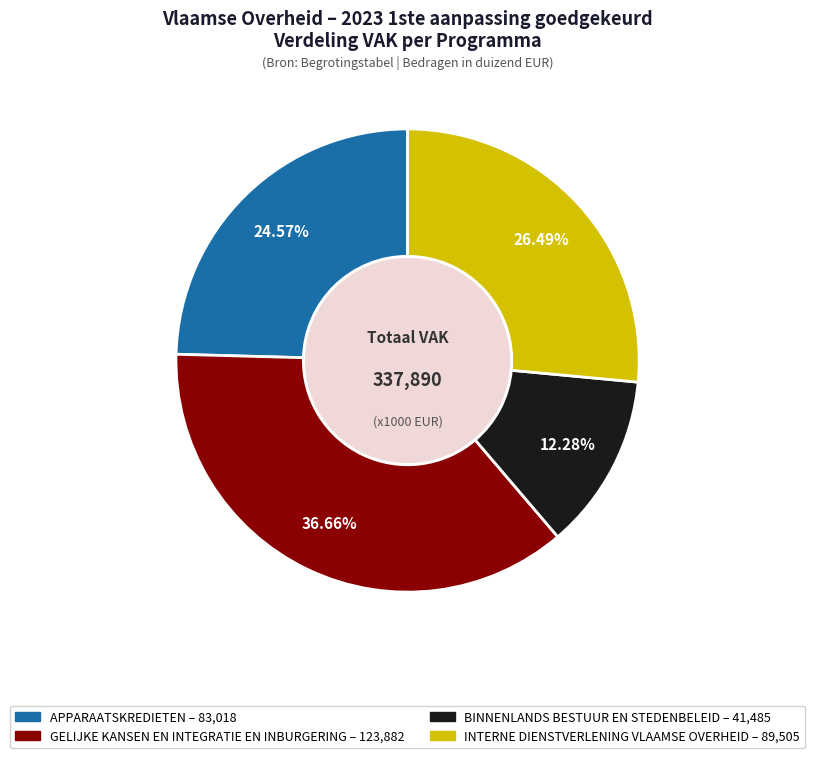

To the nearest percent, what is the average slice percentage?

25%